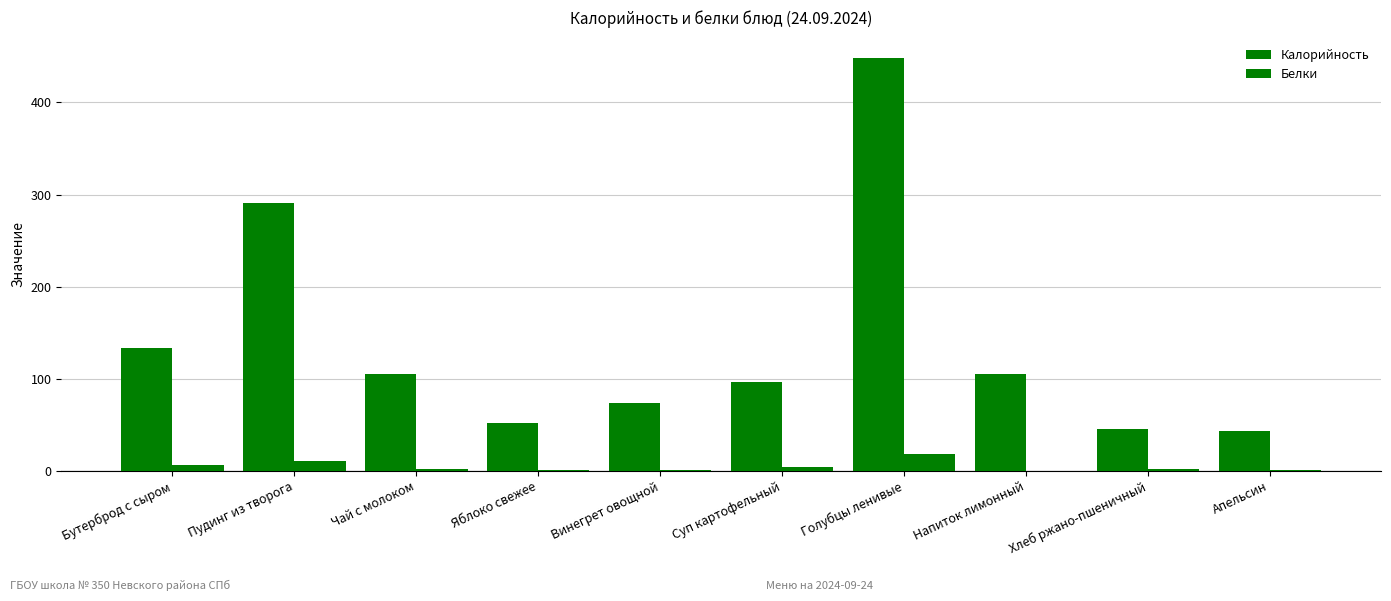

What is the value of the Калорийность bar at the 6th from the left?

97.0